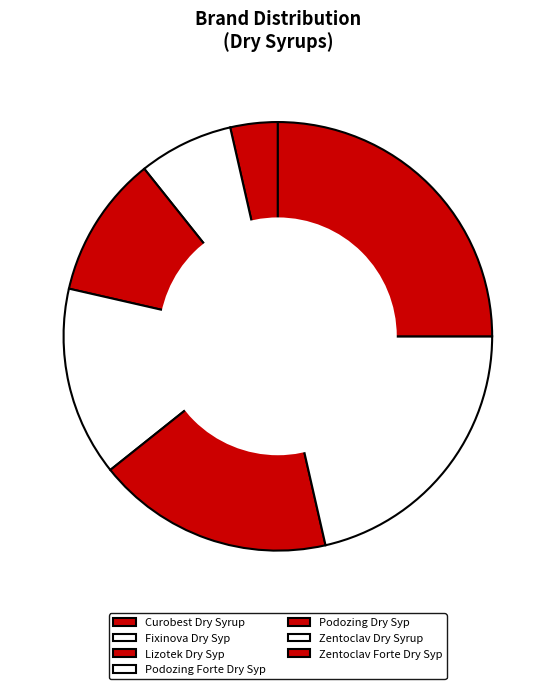

Count the number of slices in the pie.

7